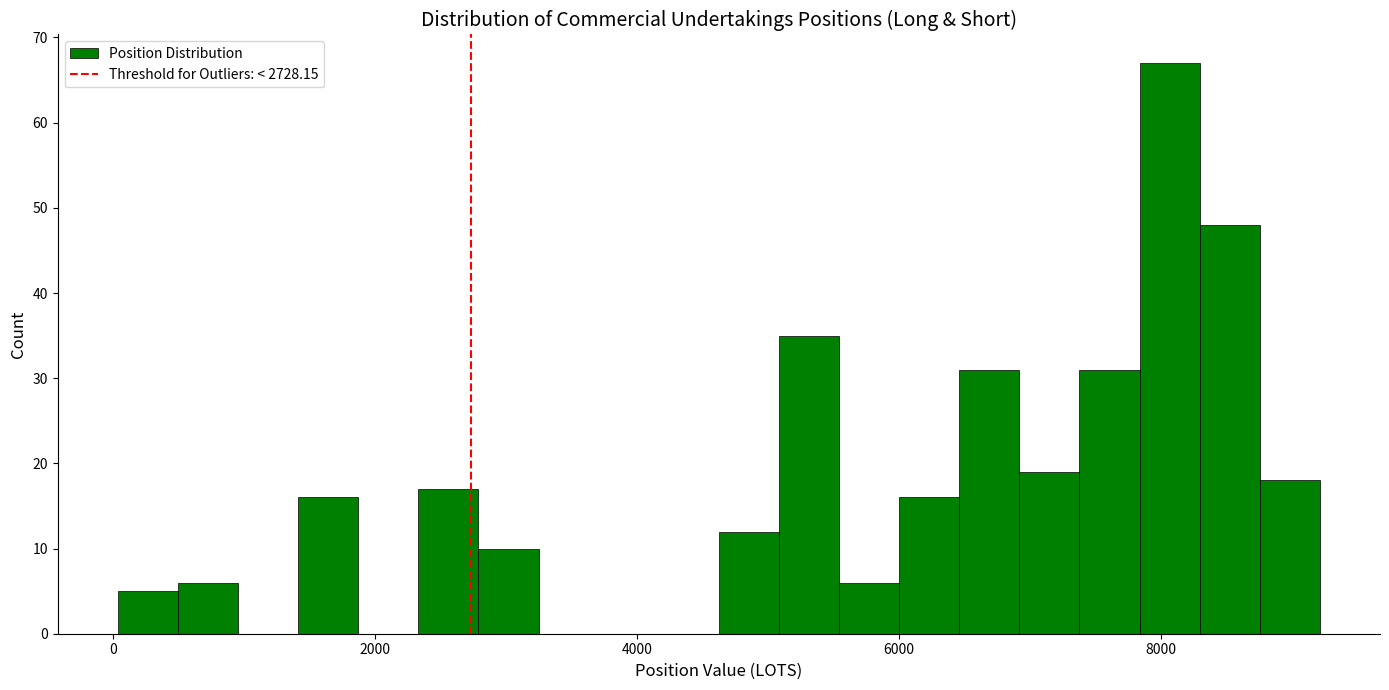

Read against the x-axis, roughly where is the centre of the tallest bar?

8000